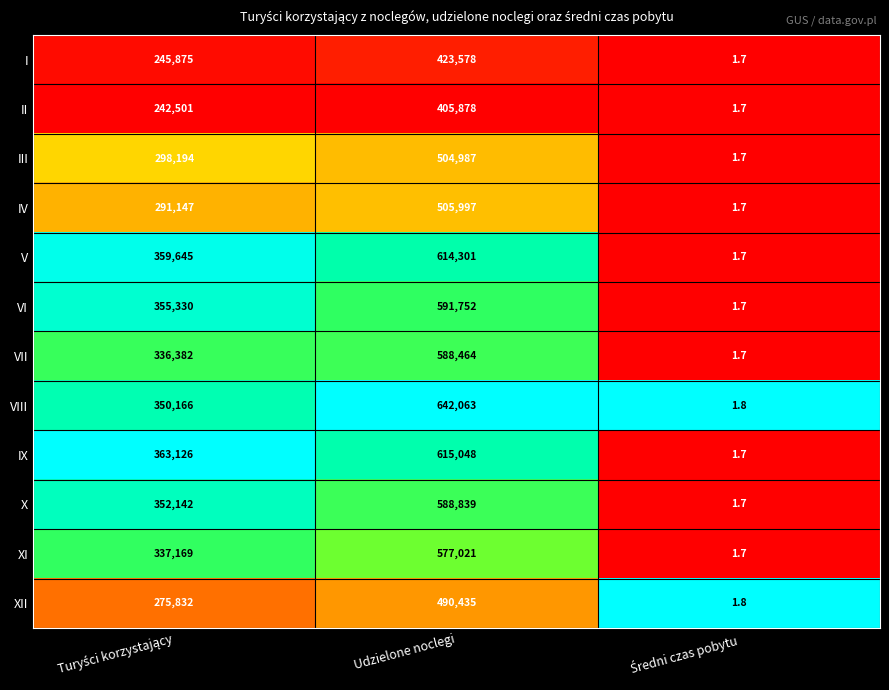

Rank the series by their maximum value, from lowest to highest.

II, I, XII, III, IV, XI, VII, X, VI, V, IX, VIII